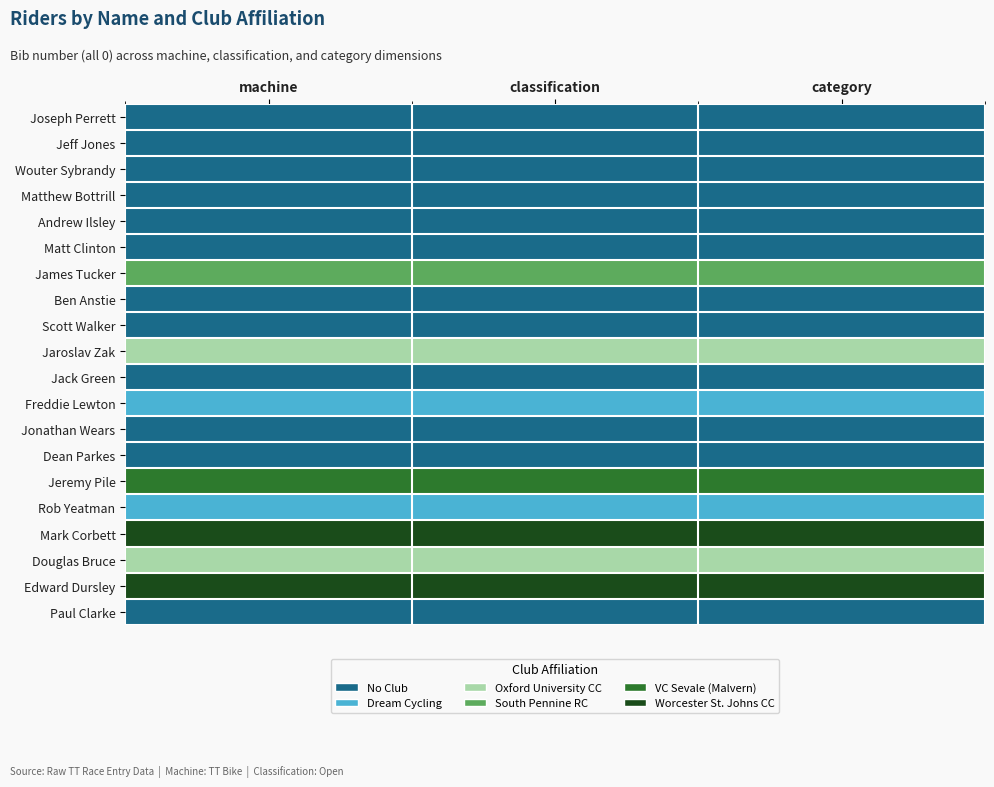

Reading left to right, what are all the values shown in this chart?

Joseph Perrett: machine=0	classification=0	category=0
Jeff Jones: machine=0	classification=0	category=0
Wouter Sybrandy: machine=0	classification=0	category=0
Matthew Bottrill: machine=0	classification=0	category=0
Andrew Ilsley: machine=0	classification=0	category=0
Matt Clinton: machine=0	classification=0	category=0
James Tucker: machine=3	classification=3	category=3
Ben Anstie: machine=0	classification=0	category=0
Scott Walker: machine=0	classification=0	category=0
Jaroslav Zak: machine=2	classification=2	category=2
Jack Green: machine=0	classification=0	category=0
Freddie Lewton: machine=1	classification=1	category=1
Jonathan Wears: machine=0	classification=0	category=0
Dean Parkes: machine=0	classification=0	category=0
Jeremy Pile: machine=4	classification=4	category=4
Rob Yeatman: machine=1	classification=1	category=1
Mark Corbett: machine=5	classification=5	category=5
Douglas Bruce: machine=2	classification=2	category=2
Edward Dursley: machine=5	classification=5	category=5
Paul Clarke: machine=0	classification=0	category=0